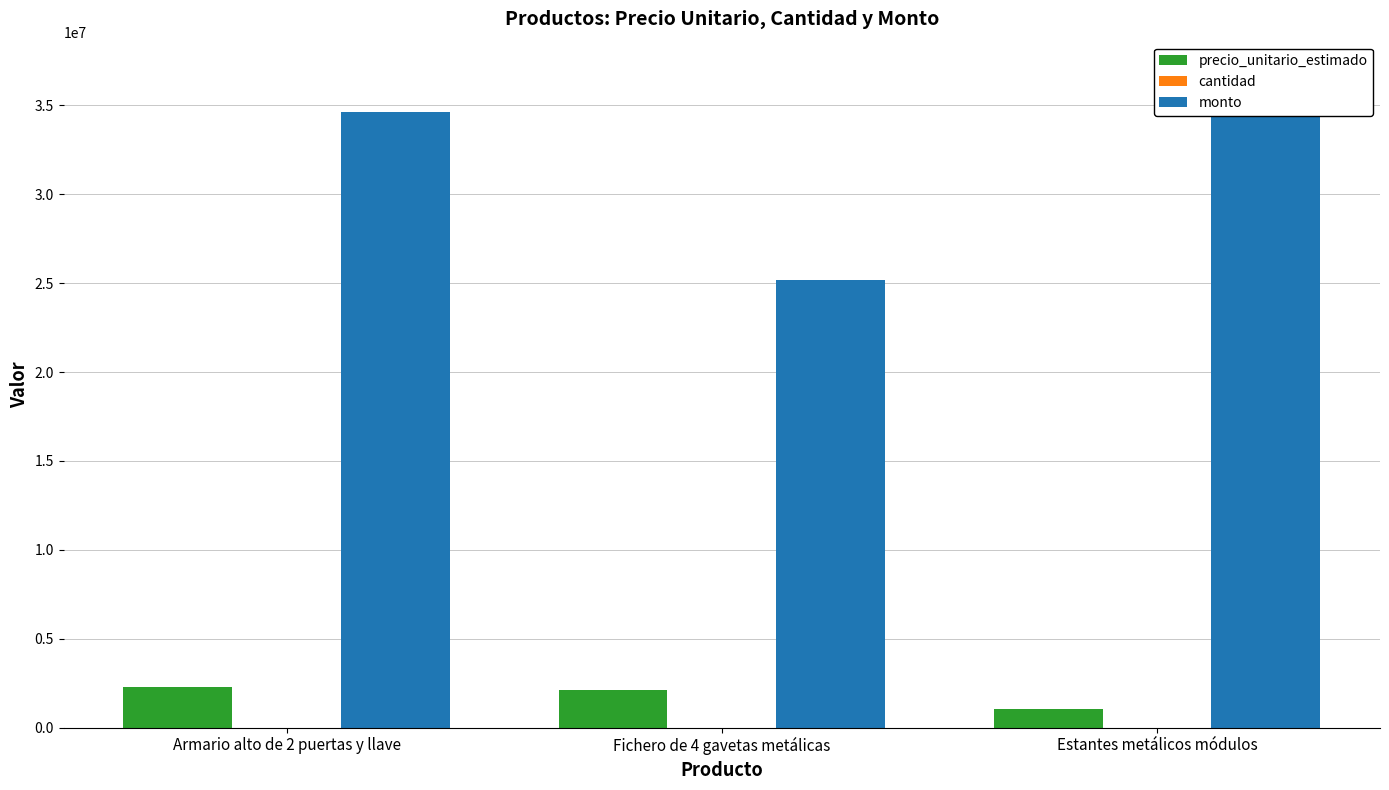

Are the bars grouped side by side (vs. stacked)?

Yes